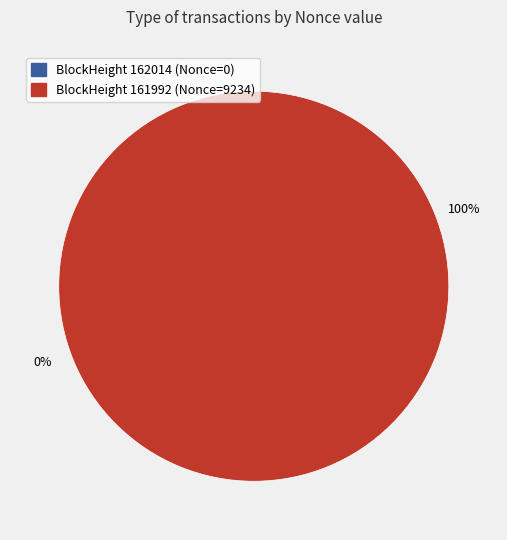

What is the smallest slice in the pie chart?

162014